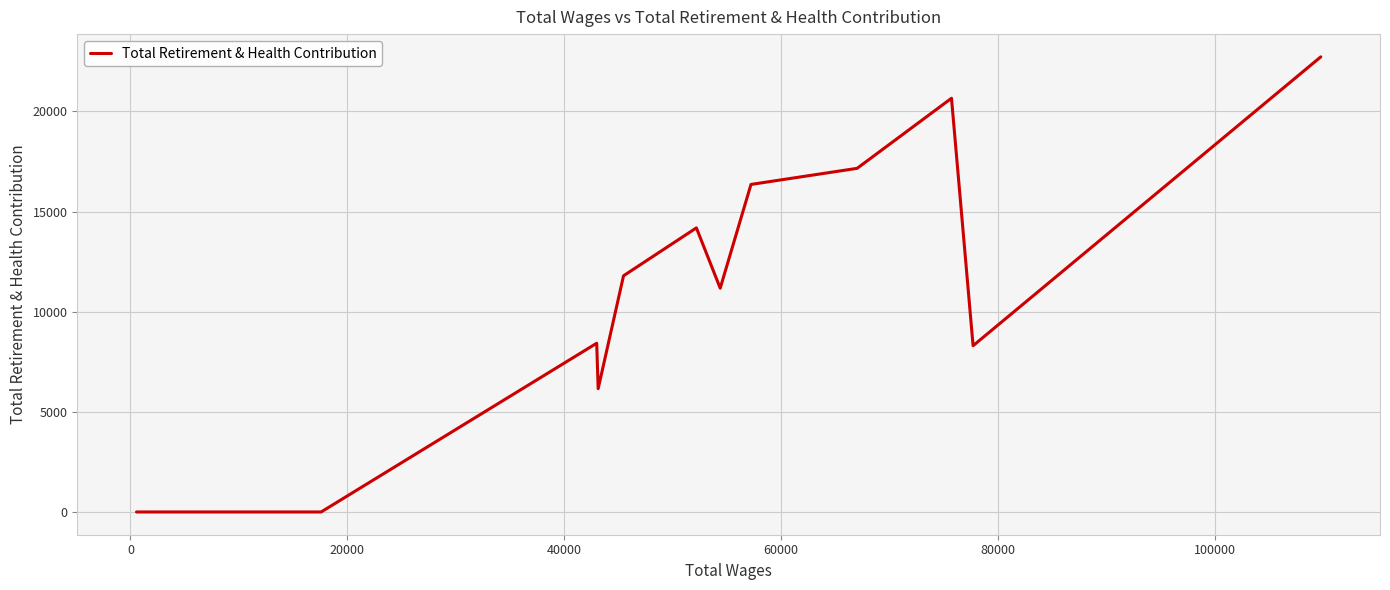

Reading left to right, transcribe all the data shown in this chart.

0	0	0	8426	6156	11794	14186	11174	16355	17159	20659	8302	22725